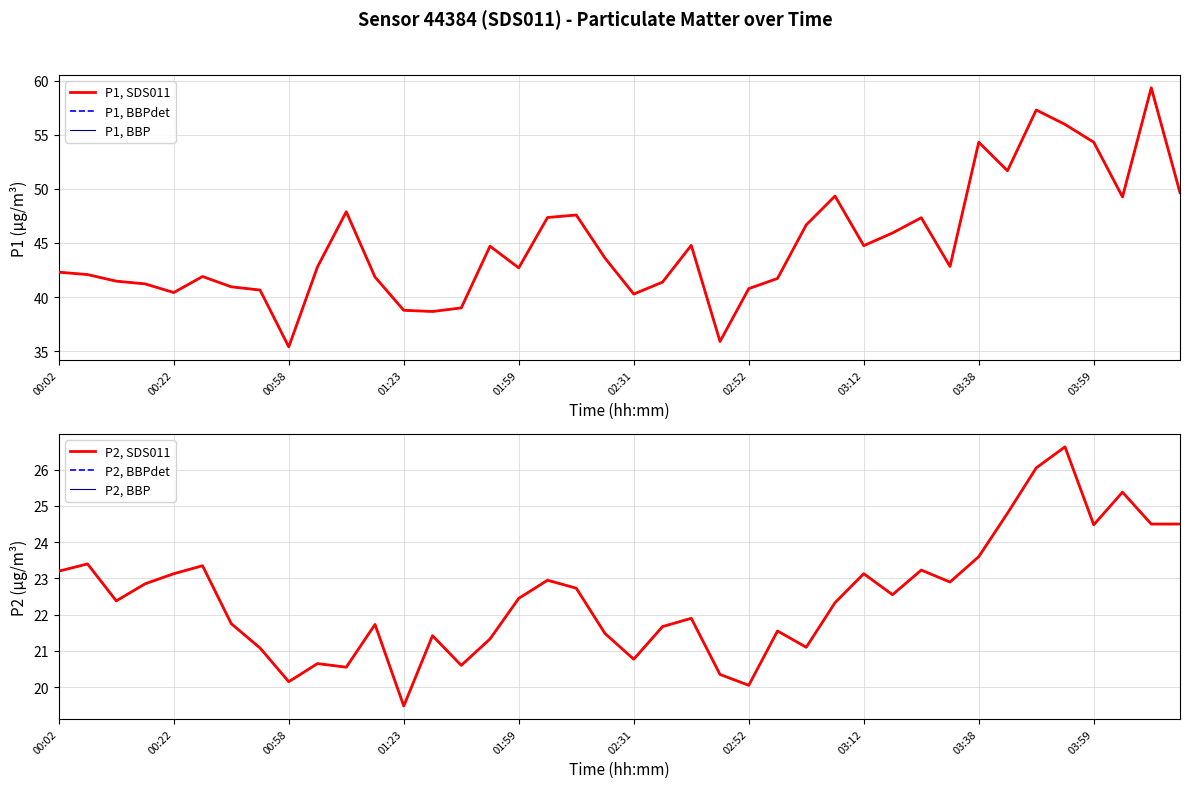

List the series in order of their peak value, highest first.

P1, SDS011, P1, BBPdet, P1, BBP, P2, SDS011, P2, BBPdet, P2, BBP